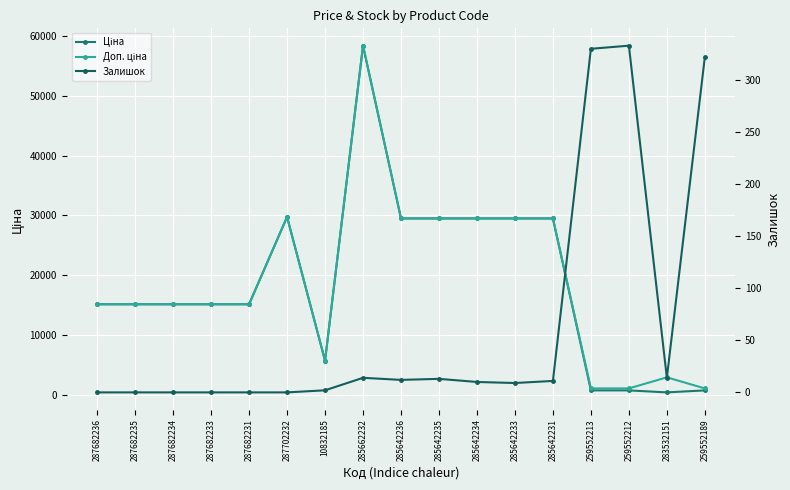

True or false: Залишок has more than 1 interior local peaks.

True